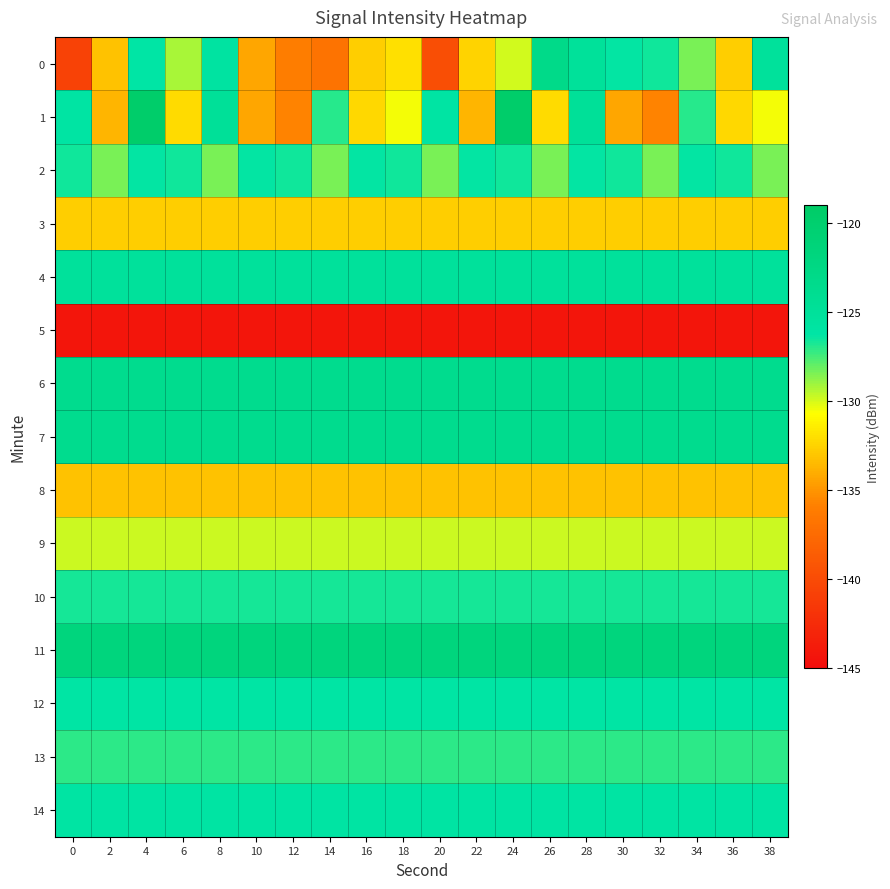

Reading left to right, transcribe all the data shown in this chart.

0: 0=-140.7	2=-133.2	4=-126.3	6=-129.2	8=-125.8	10=-134.3	12=-136.0	14=-136.8	16=-132.7	18=-131.9	20=-139.7	22=-132.5	24=-129.9	26=-123.1	28=-125.0	30=-126.4	32=-126.6	34=-128.4	36=-132.6	38=-125.2
1: 0=-126.1	2=-133.7	4=-119.6	6=-132.2	8=-124.8	10=-134.3	12=-135.7	14=-127.0	16=-132.2	18=-130.5	20=-126.1	22=-133.7	24=-119.6	26=-132.2	28=-124.8	30=-134.3	32=-135.7	34=-127.0	36=-132.2	38=-130.5
2: 0=-126.6	2=-128.4	4=-126.4	6=-126.6	8=-128.4	10=-126.4	12=-126.6	14=-128.4	16=-126.4	18=-126.6	20=-128.4	22=-126.4	24=-126.6	26=-128.4	28=-126.4	30=-126.6	32=-128.4	34=-126.4	36=-126.6	38=-128.4
3: 0=-132.6	2=-132.6	4=-132.6	6=-132.6	8=-132.6	10=-132.6	12=-132.6	14=-132.6	16=-132.6	18=-132.6	20=-132.6	22=-132.6	24=-132.6	26=-132.6	28=-132.6	30=-132.6	32=-132.6	34=-132.6	36=-132.6	38=-132.6
4: 0=-125.2	2=-125.2	4=-125.2	6=-125.2	8=-125.2	10=-125.2	12=-125.2	14=-125.2	16=-125.2	18=-125.2	20=-125.2	22=-125.2	24=-125.2	26=-125.2	28=-125.2	30=-125.2	32=-125.2	34=-125.2	36=-125.2	38=-125.2
5: 0=-144.3	2=-144.3	4=-144.3	6=-144.3	8=-144.3	10=-144.3	12=-144.3	14=-144.3	16=-144.3	18=-144.3	20=-144.3	22=-144.3	24=-144.3	26=-144.3	28=-144.3	30=-144.3	32=-144.3	34=-144.3	36=-144.3	38=-144.3
6: 0=-123.6	2=-123.6	4=-123.6	6=-123.6	8=-123.6	10=-123.6	12=-123.6	14=-123.6	16=-123.6	18=-123.6	20=-123.6	22=-123.6	24=-123.6	26=-123.6	28=-123.6	30=-123.6	32=-123.6	34=-123.6	36=-123.6	38=-123.6
7: 0=-123.6	2=-123.6	4=-123.6	6=-123.6	8=-123.6	10=-123.6	12=-123.6	14=-123.6	16=-123.6	18=-123.6	20=-123.6	22=-123.6	24=-123.6	26=-123.6	28=-123.6	30=-123.6	32=-123.6	34=-123.6	36=-123.6	38=-123.6
8: 0=-133.2	2=-133.2	4=-133.2	6=-133.2	8=-133.2	10=-133.2	12=-133.2	14=-133.2	16=-133.2	18=-133.2	20=-133.2	22=-133.2	24=-133.2	26=-133.2	28=-133.2	30=-133.2	32=-133.2	34=-133.2	36=-133.2	38=-133.2
9: 0=-129.8	2=-129.8	4=-129.8	6=-129.8	8=-129.8	10=-129.8	12=-129.8	14=-129.8	16=-129.8	18=-129.8	20=-129.8	22=-129.8	24=-129.8	26=-129.8	28=-129.8	30=-129.8	32=-129.8	34=-129.8	36=-129.8	38=-129.8
10: 0=-126.7	2=-126.7	4=-126.7	6=-126.7	8=-126.7	10=-126.7	12=-126.7	14=-126.7	16=-126.7	18=-126.7	20=-126.7	22=-126.7	24=-126.7	26=-126.7	28=-126.7	30=-126.7	32=-126.7	34=-126.7	36=-126.7	38=-126.7
11: 0=-121.7	2=-121.7	4=-121.7	6=-121.7	8=-121.7	10=-121.7	12=-121.7	14=-121.7	16=-121.7	18=-121.7	20=-121.7	22=-121.7	24=-121.7	26=-121.7	28=-121.7	30=-121.7	32=-121.7	34=-121.7	36=-121.7	38=-121.7
12: 0=-126.2	2=-126.2	4=-126.2	6=-126.2	8=-126.2	10=-126.2	12=-126.2	14=-126.2	16=-126.2	18=-126.2	20=-126.2	22=-126.2	24=-126.2	26=-126.2	28=-126.2	30=-126.2	32=-126.2	34=-126.2	36=-126.2	38=-126.2
13: 0=-127.1	2=-127.1	4=-127.1	6=-127.1	8=-127.1	10=-127.1	12=-127.1	14=-127.1	16=-127.1	18=-127.1	20=-127.1	22=-127.1	24=-127.1	26=-127.1	28=-127.1	30=-127.1	32=-127.1	34=-127.1	36=-127.1	38=-127.1
14: 0=-126.0	2=-126.0	4=-126.0	6=-126.0	8=-126.0	10=-126.0	12=-126.0	14=-126.0	16=-126.0	18=-126.0	20=-126.0	22=-126.0	24=-126.0	26=-126.0	28=-126.0	30=-126.0	32=-126.0	34=-126.0	36=-126.0	38=-126.0